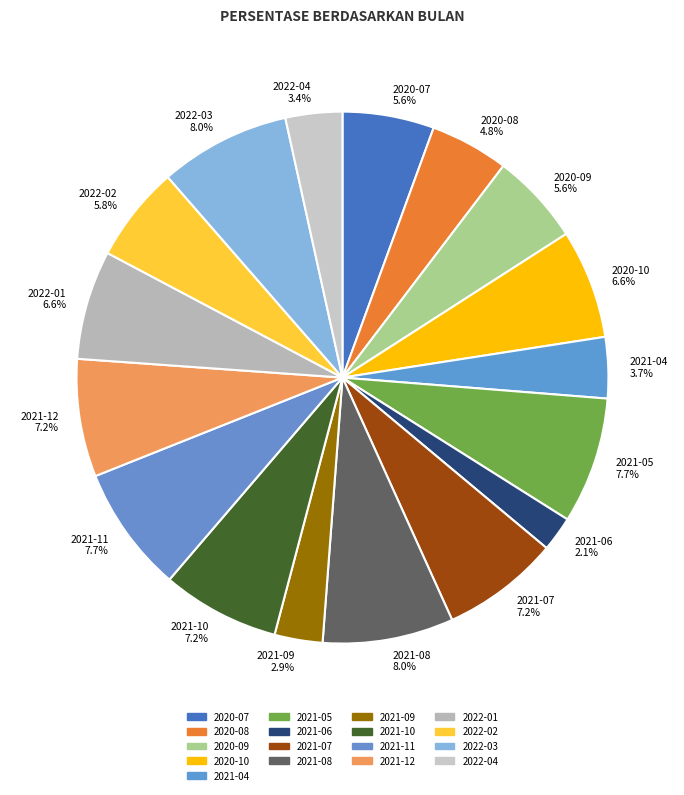

Which slice is the smallest?

2021-06